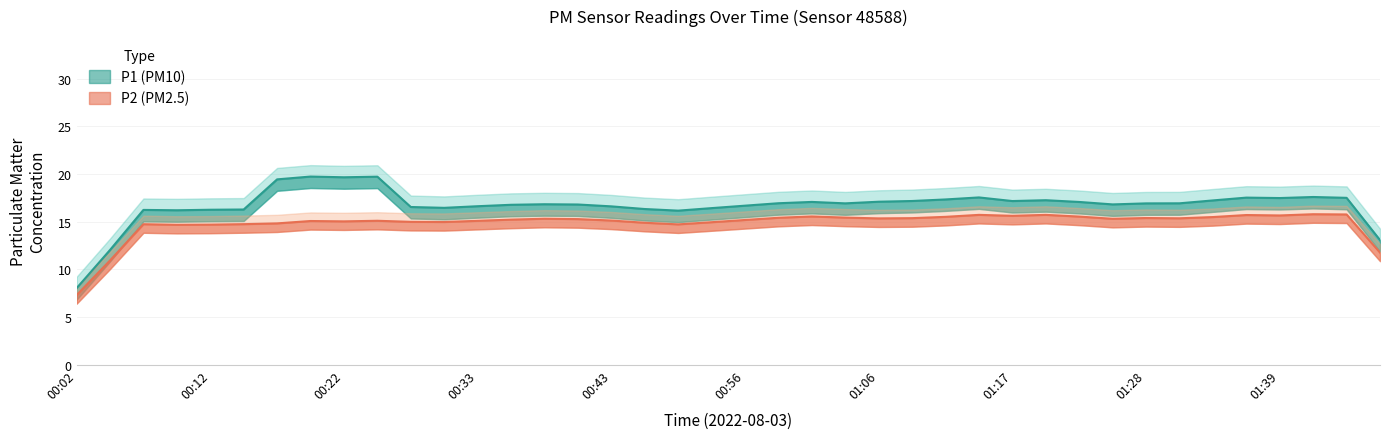

The value of P2 at 01:41 is 4.9. True or false?

False